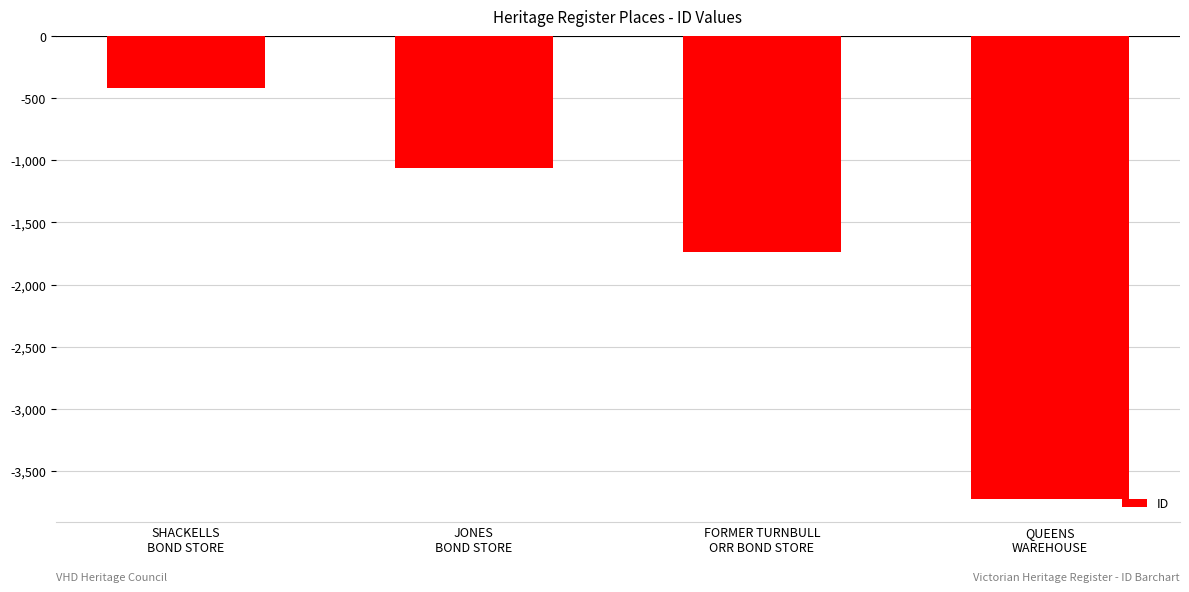

How many bars are there in total?

4